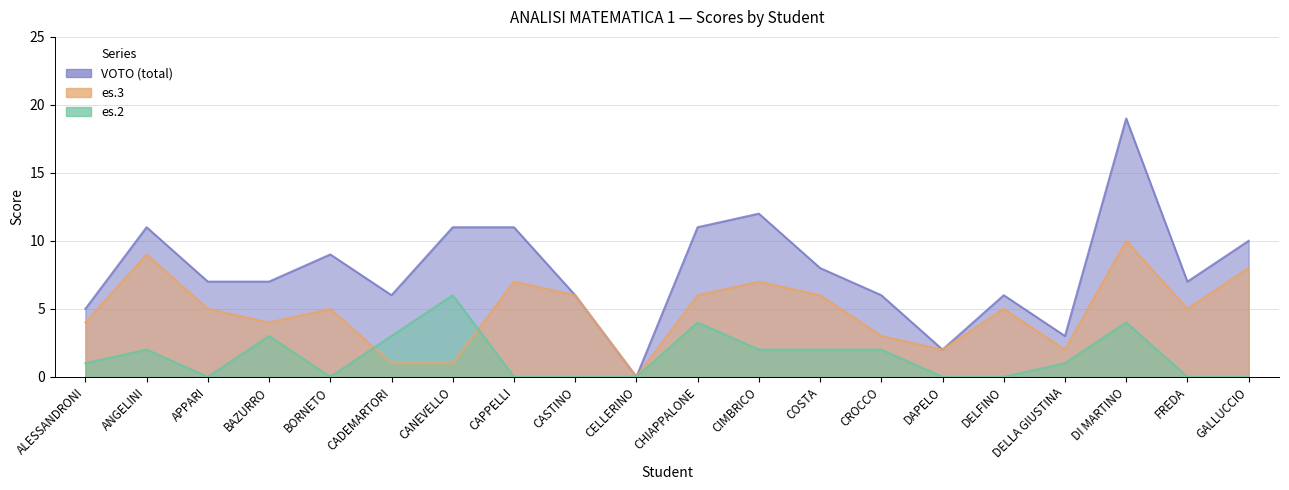

True or false: VOTO has a value of 4 at CANEVELLO.

False